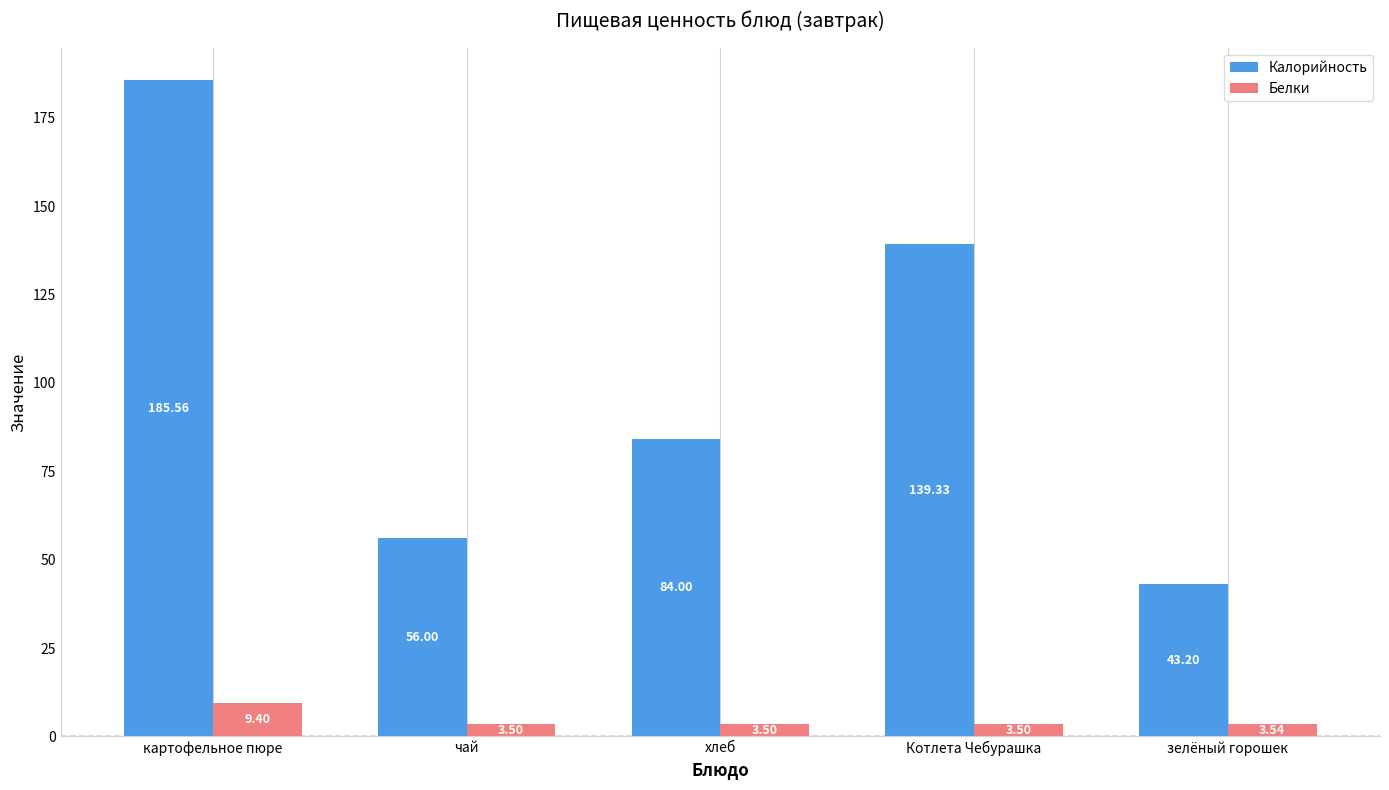

True or false: Калорийность has a value of 43.2 at зелёный горошек.

True